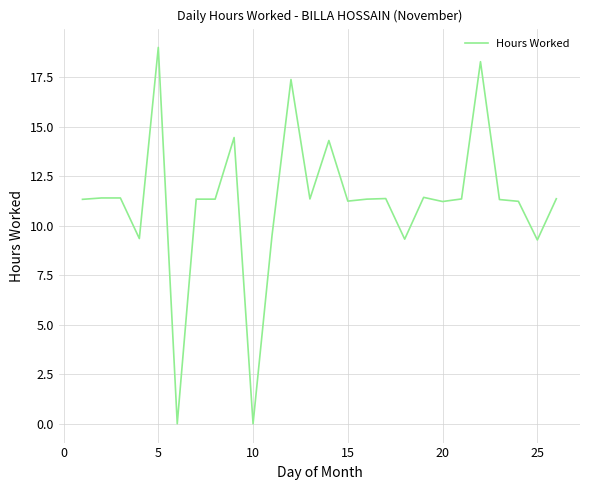

What is the greatest value displayed?

19.0